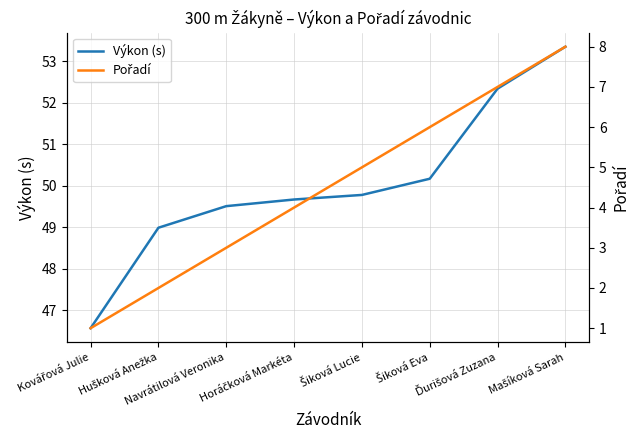

What are all the series names shown in the legend?

Výkon (s), Pořadí